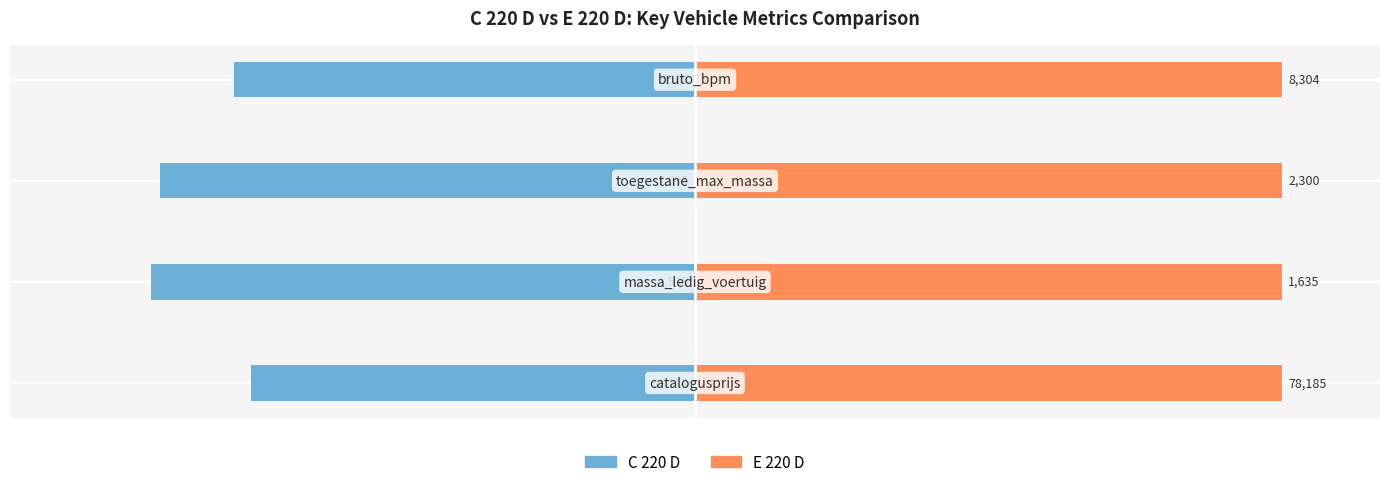

The value of C 220 D at −30 is -14.3. True or false?

False